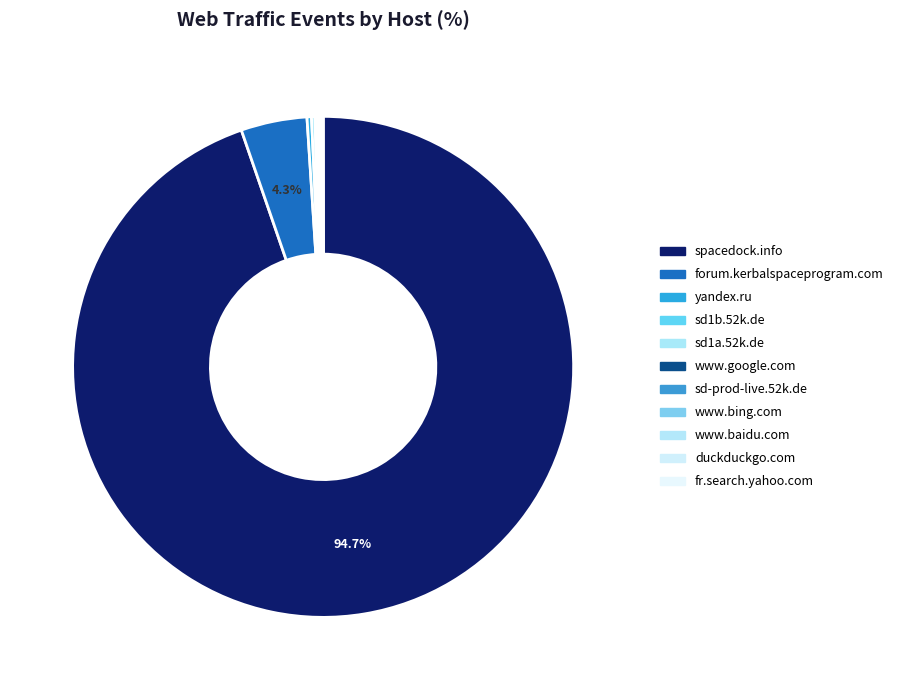

What is the smallest slice in the pie chart?

www.baidu.com